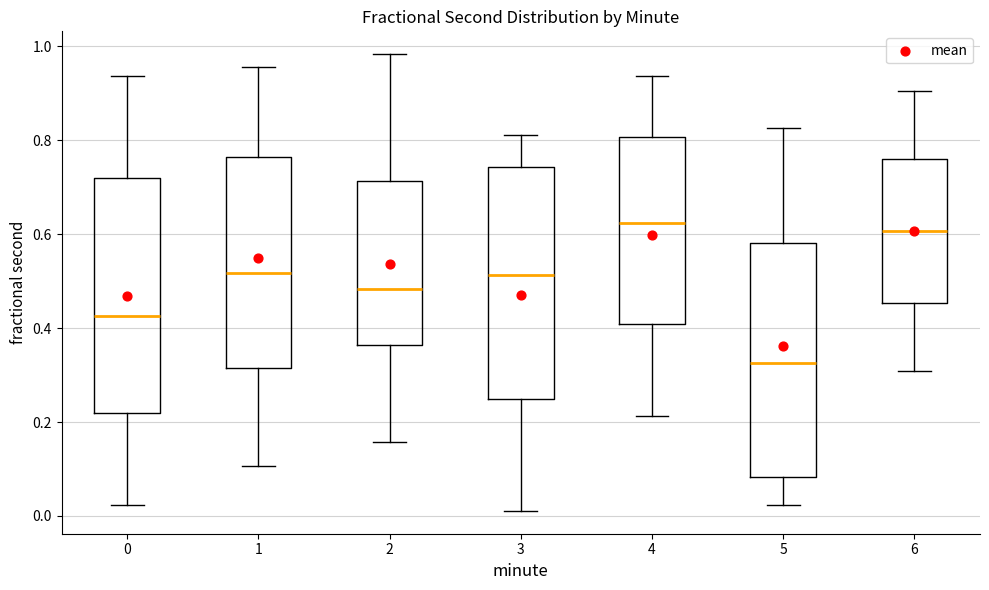

Reading left to right, transcribe this box plot: for each box, give where its median line is, the range the box spans, and where its two whiskers end, as read against the y-axis. The values are not printed on the chart, so give them approximately, as read against the axis.

0: median 0.42, box 0.22 to 0.72, whiskers 0.02 to 0.94
1: median 0.52, box 0.32 to 0.76, whiskers 0.10 to 0.96
2: median 0.48, box 0.36 to 0.72, whiskers 0.16 to 0.98
3: median 0.52, box 0.24 to 0.74, whiskers 0.02 to 0.82
4: median 0.62, box 0.40 to 0.80, whiskers 0.22 to 0.94
5: median 0.32, box 0.08 to 0.58, whiskers 0.02 to 0.82
6: median 0.60, box 0.46 to 0.76, whiskers 0.30 to 0.90